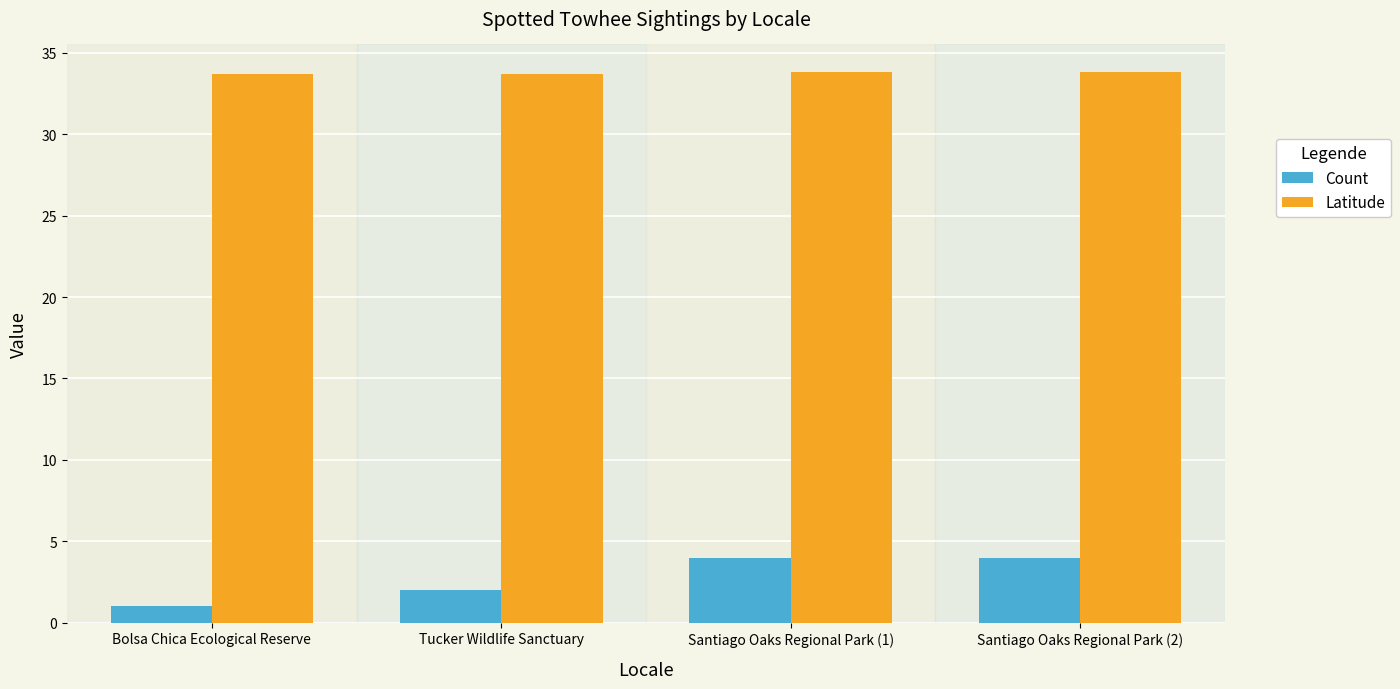

What is the difference between the highest and lowest values at Santiago Oaks Regional Park (2)?

29.8